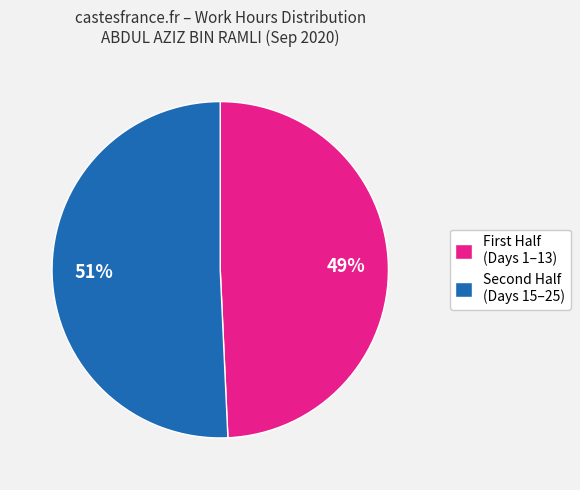

Which category accounts for the majority?

Second Half (Days 15–25)